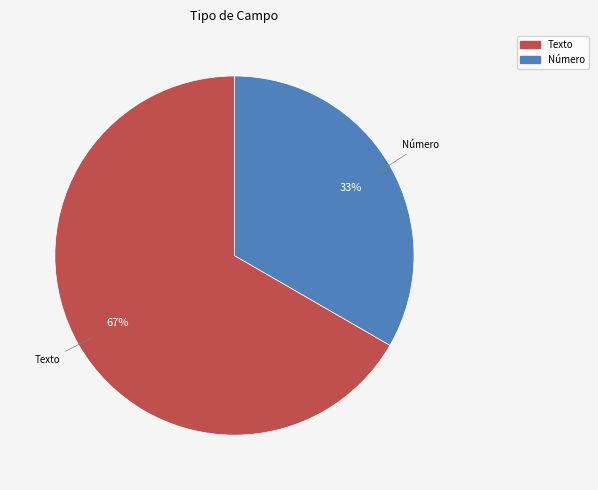

Is it true that Texto is 67% of the pie?

True